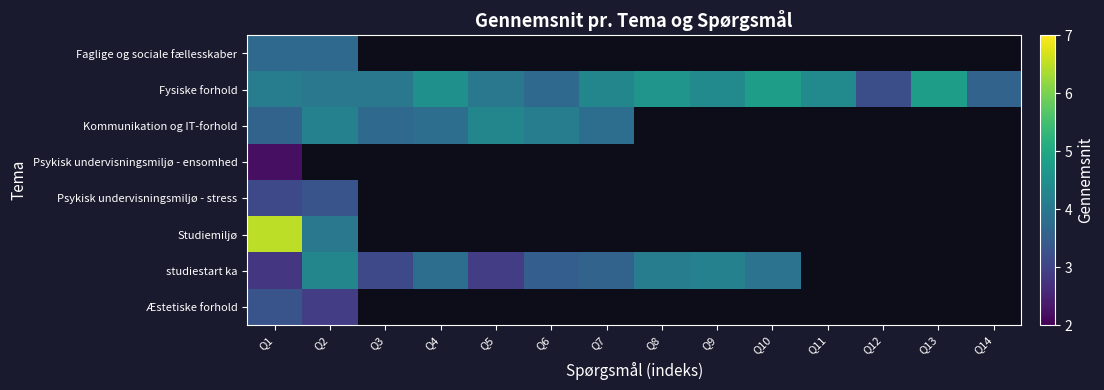

The Fysiske forhold series shows 4.8 at Q13. True or false?

True